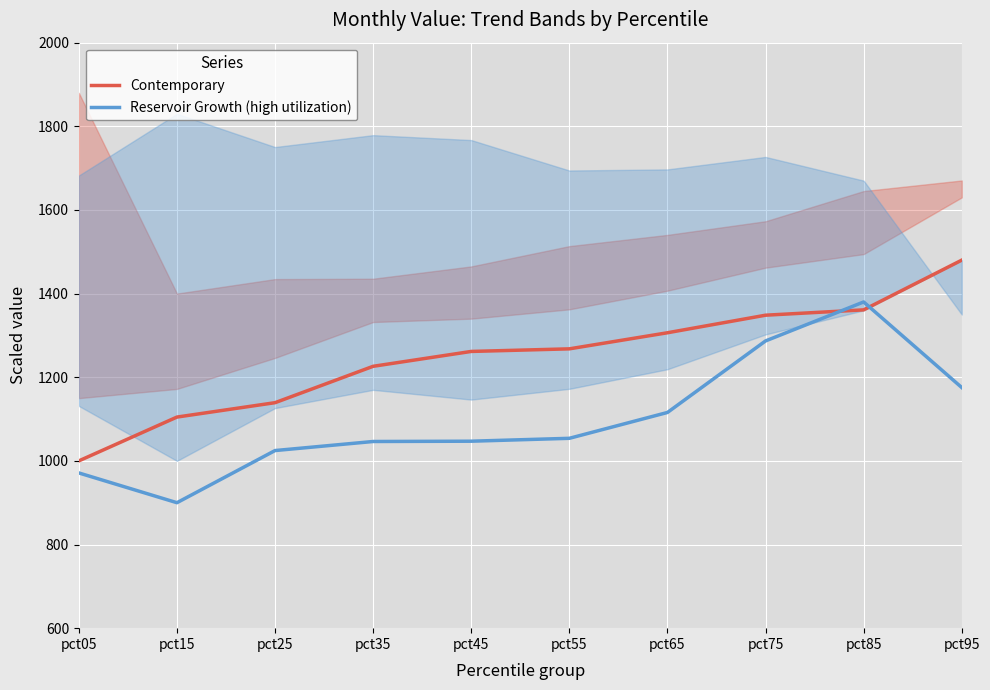

At which category does the chart reach its peak across all series?

pct95